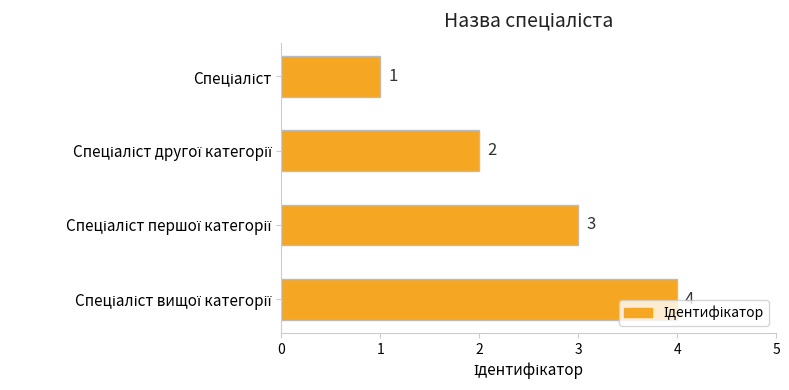

What is the smallest value displayed?

1